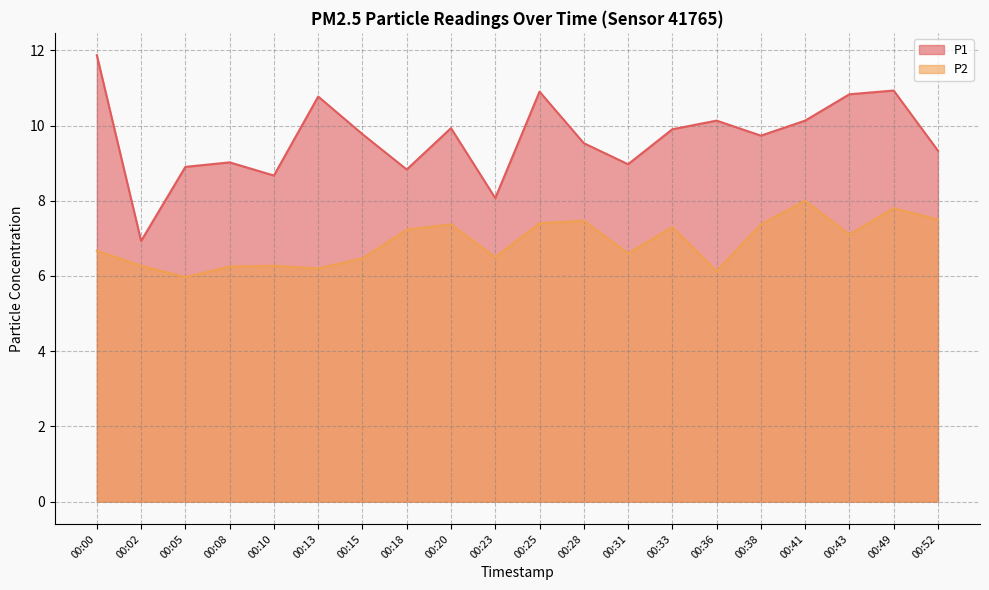

True or false: P2 and P1 intersect in this chart.

False